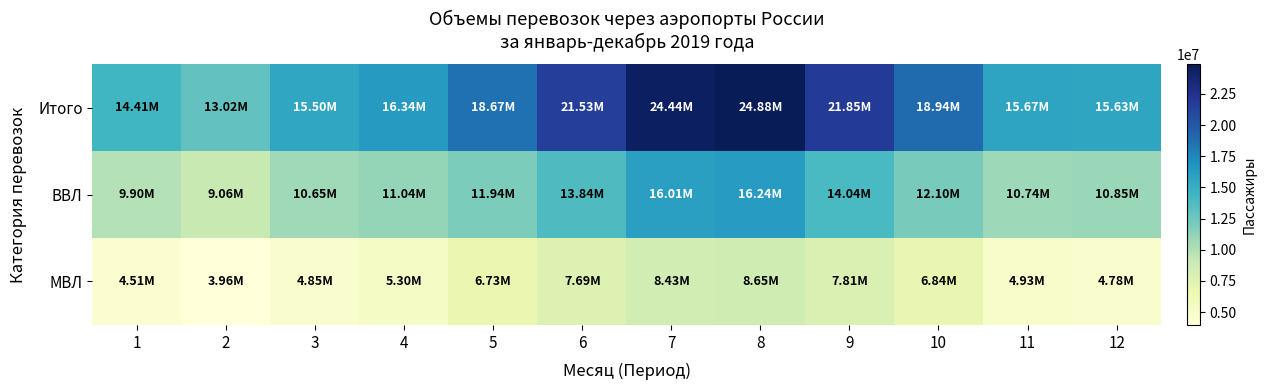

What is the difference between the highest and lowest values at 2?

9059577